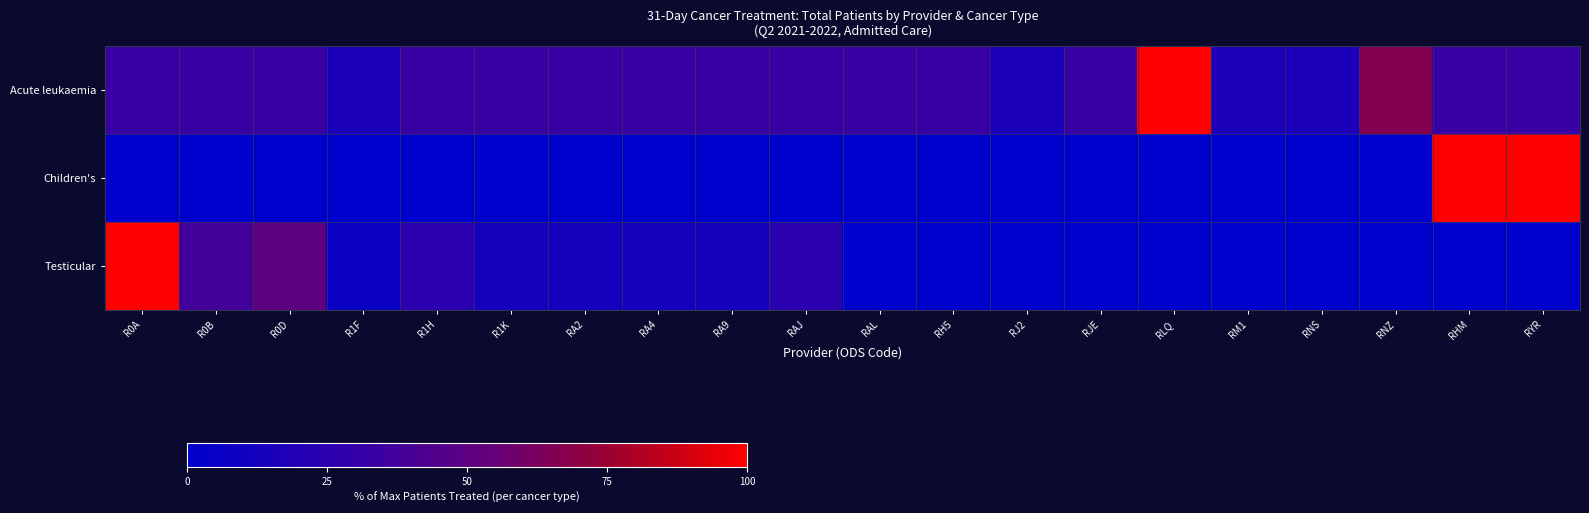

Which series changed the most between R1H and RH5?

Testicular